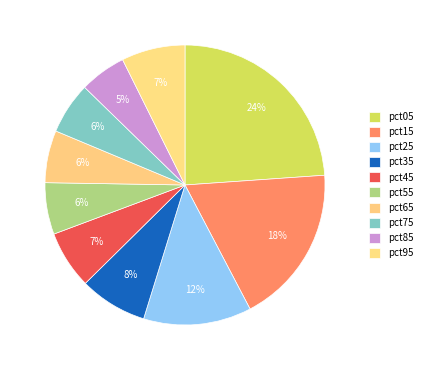

How many slices are in this pie chart?

10